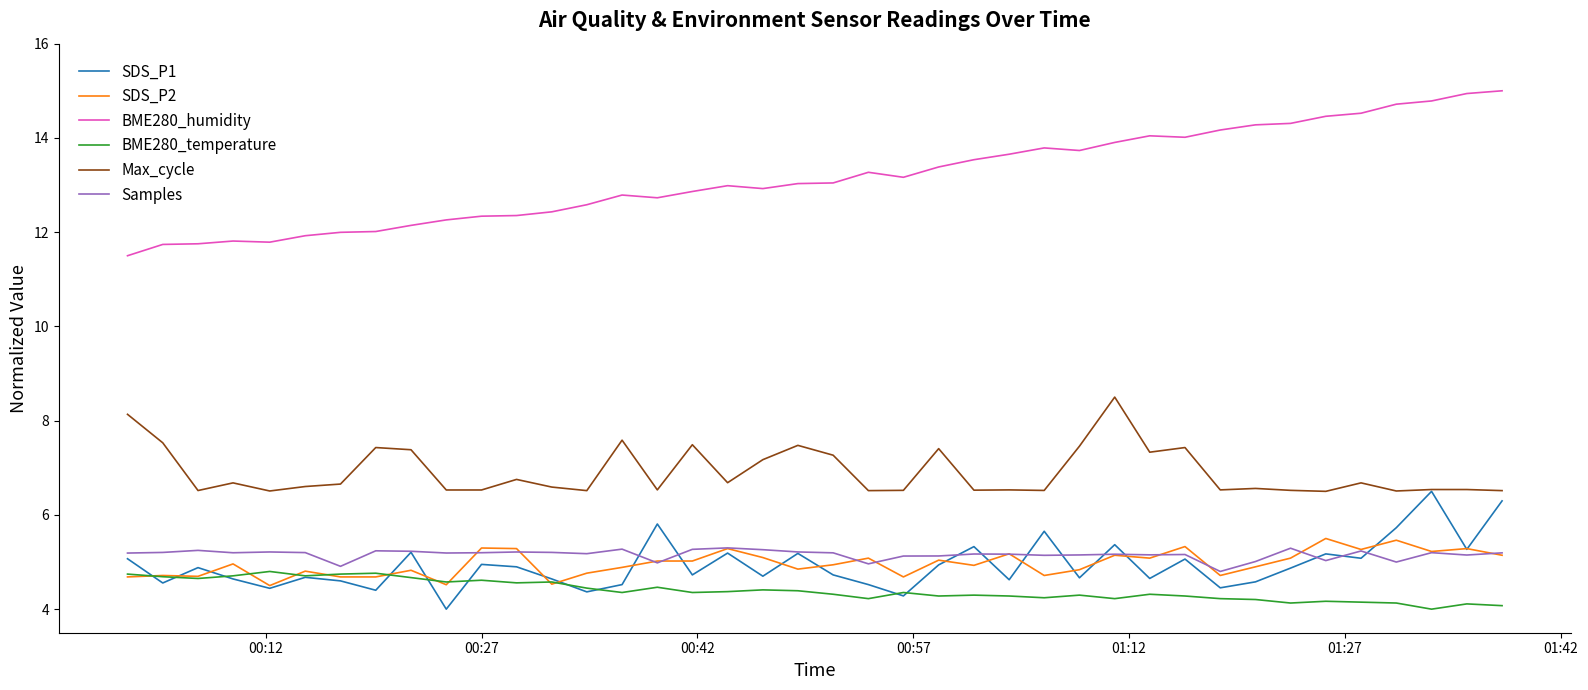

What are all the series names shown in the legend?

SDS_P1, SDS_P2, BME280_humidity, BME280_temperature, Max_cycle, Samples